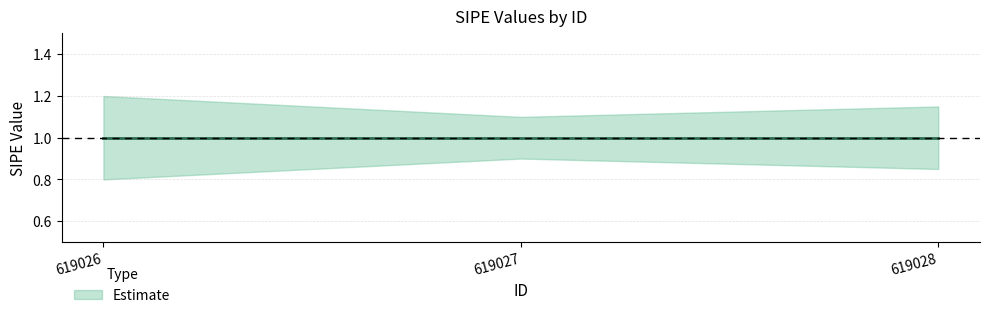

Which label corresponds to the largest value in the chart?

619026